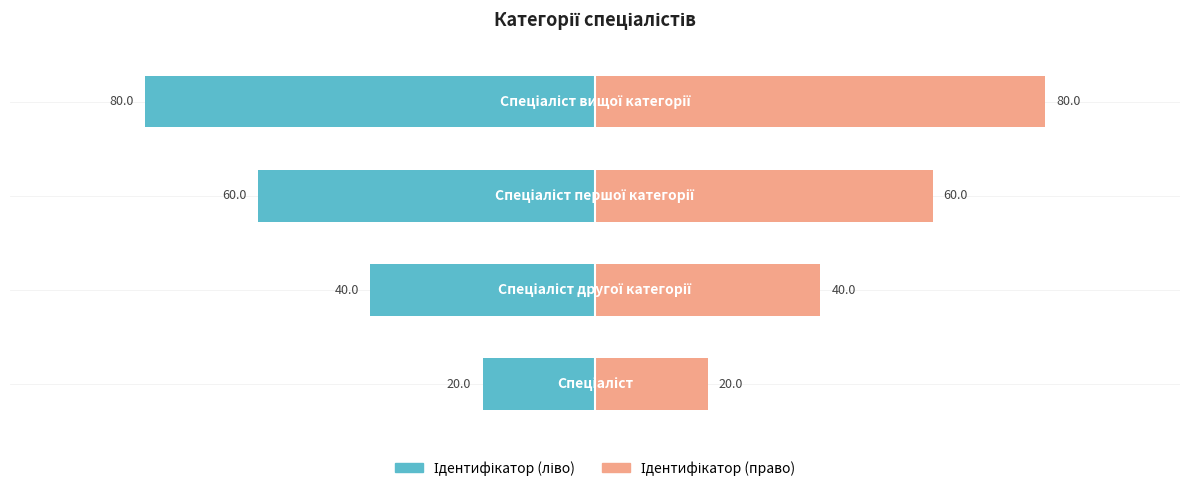

At how many categories does at least one series exceed 25?

3